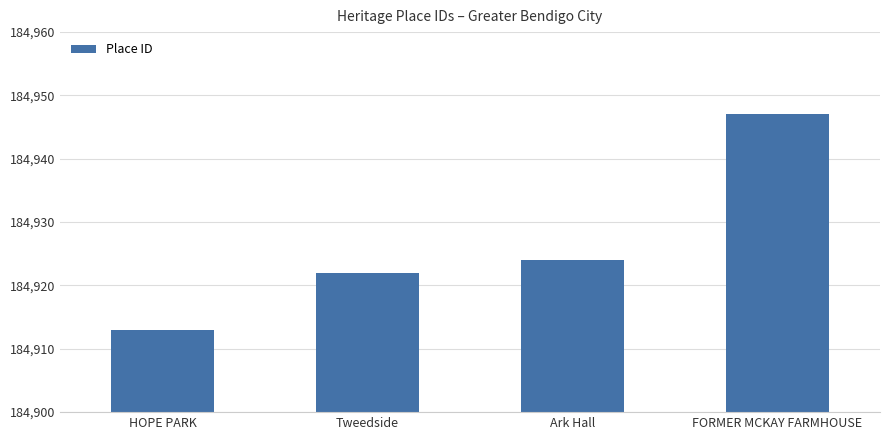

Does the chart contain stacked bars?

No